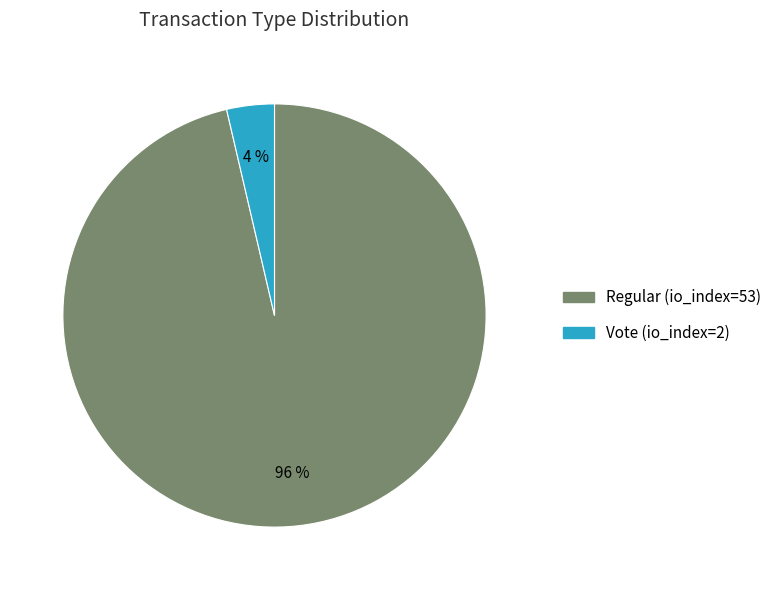

To the nearest percent, what portion does Regular (io_index=53) represent?

96%